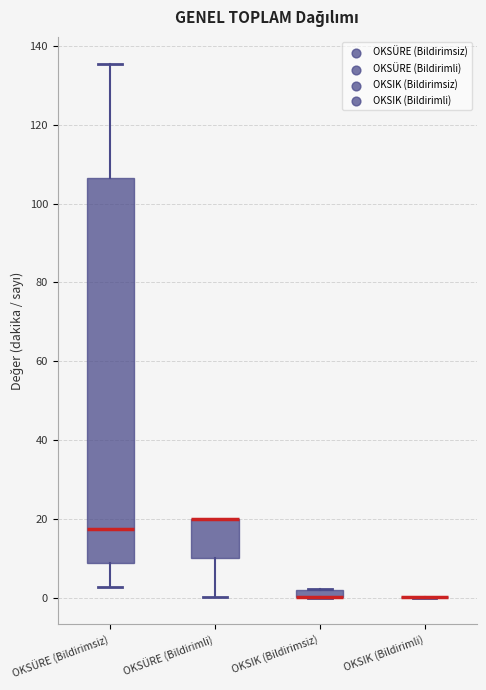

Comparing the boxes themselves (not the whiskers), which one is the tallest?

OKSÜRE (Bildirimsiz)